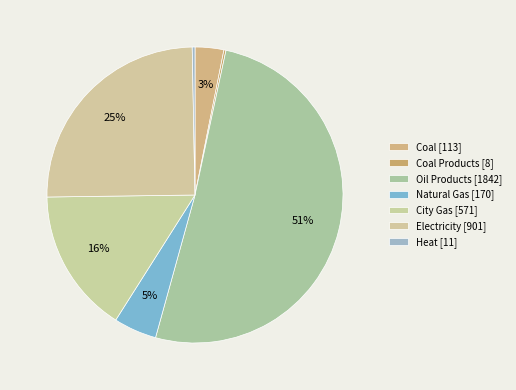

Which category has the smallest portion of the pie?

Coal Products